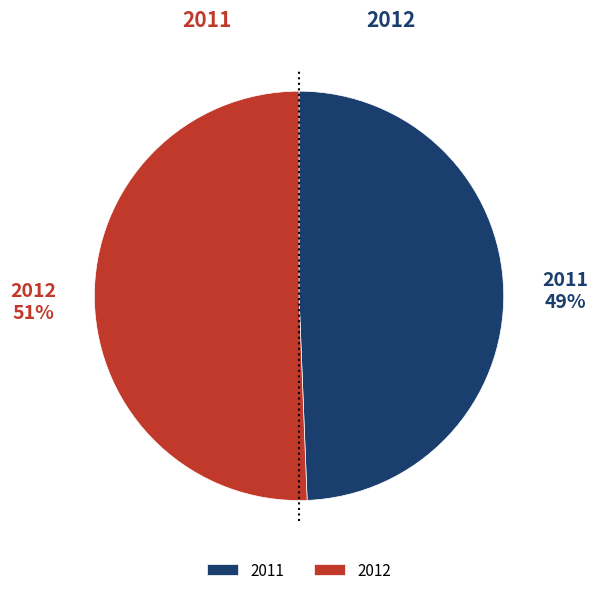

What portion of the pie excludes 2012?

49.4%